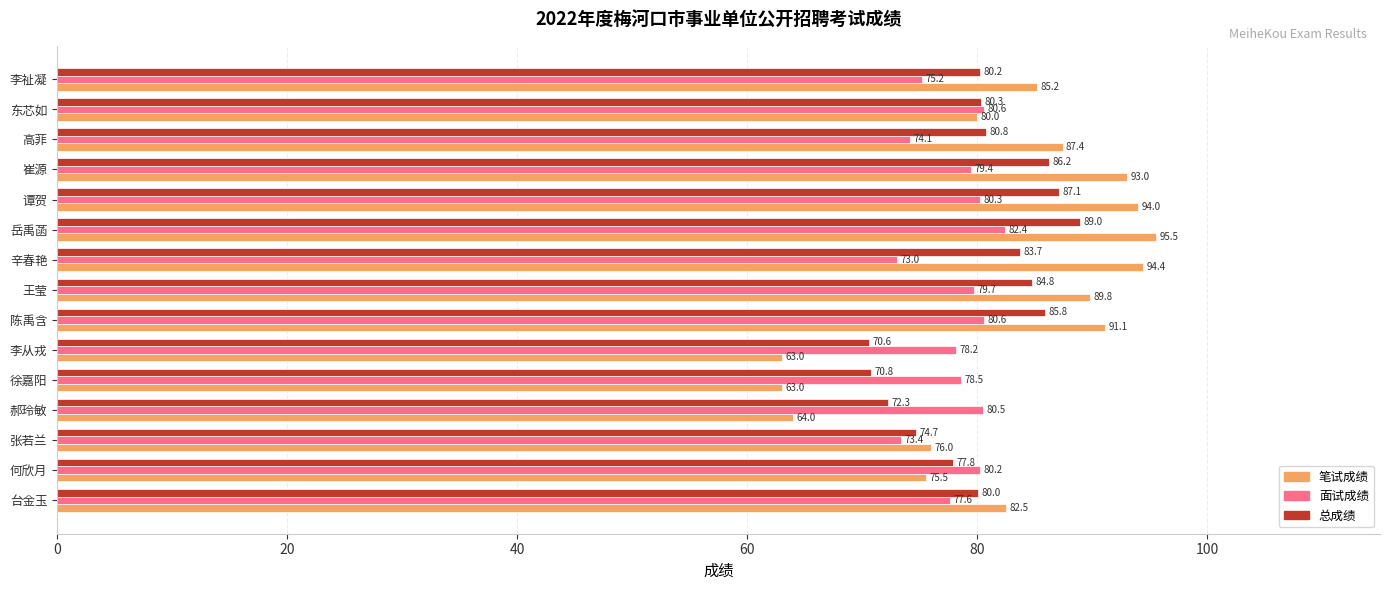

What is the difference between the 面试成绩 values at 徐嘉阳 and 张若兰?

5.1